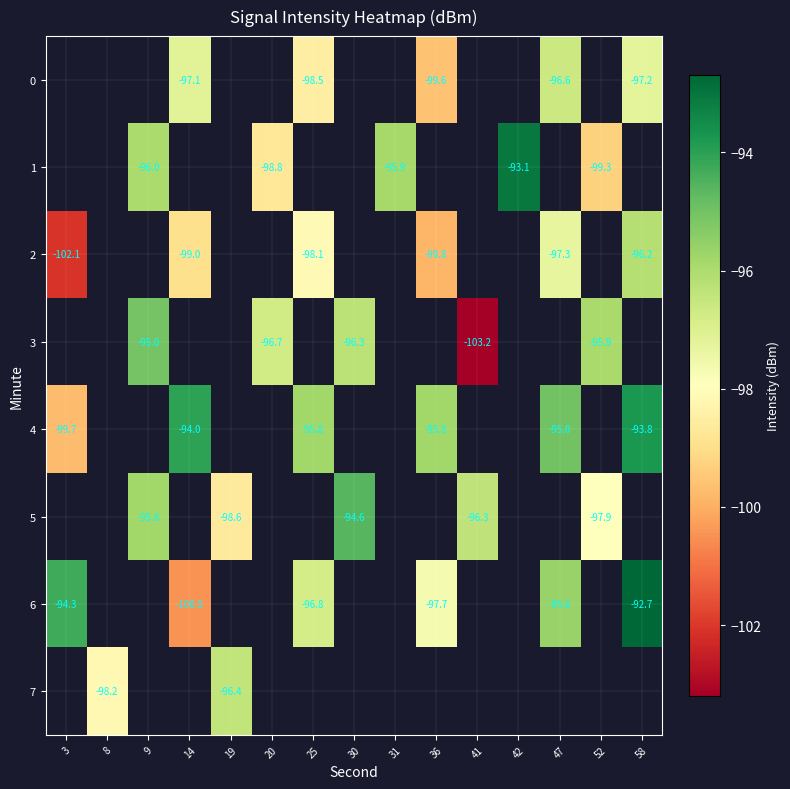

How many negative values does the row_6 series have?

6